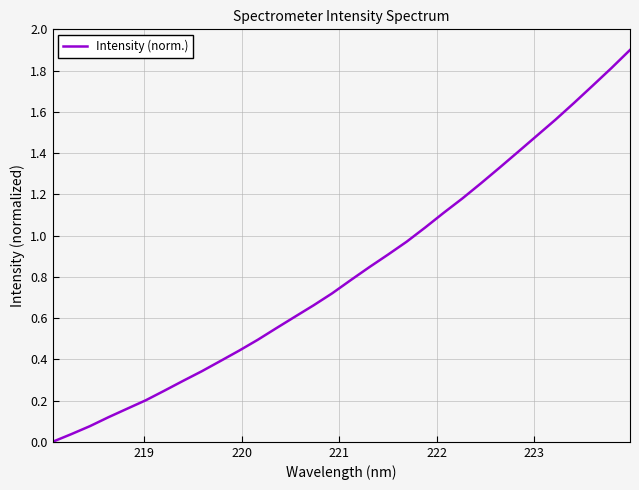

What is the difference between the maximum and minimum values?

1.9